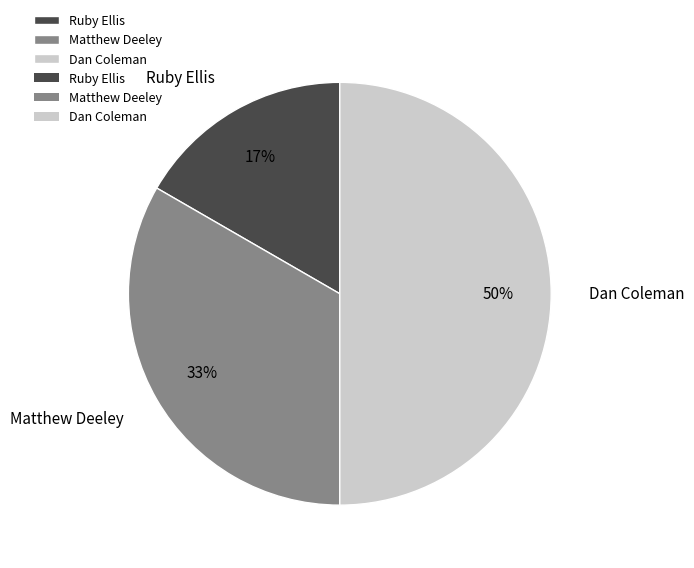

What percentage is the Ruby Ellis slice, to the nearest percent?

17%